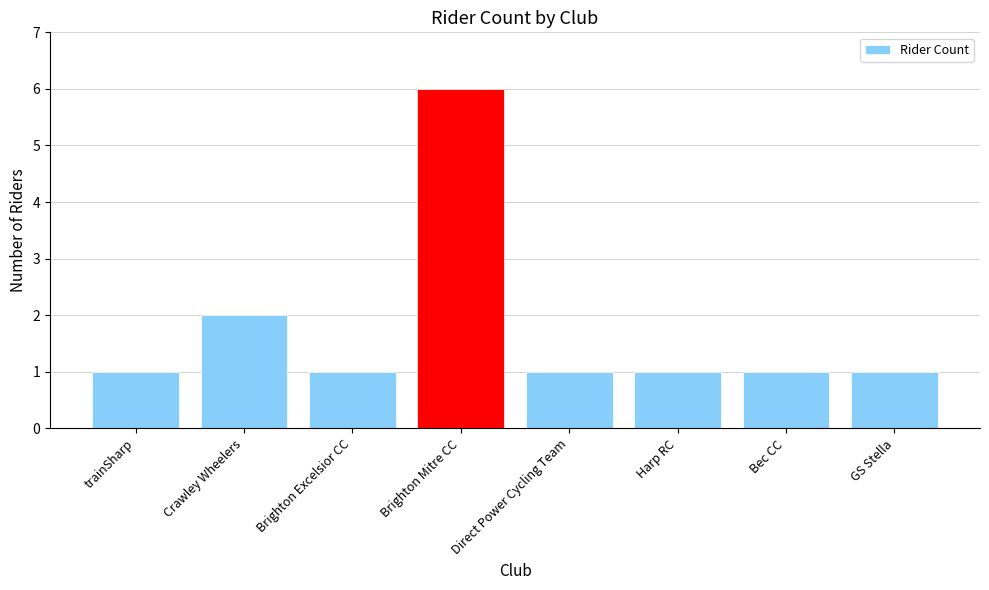

What position from the right is Brighton Excelsior CC?

6